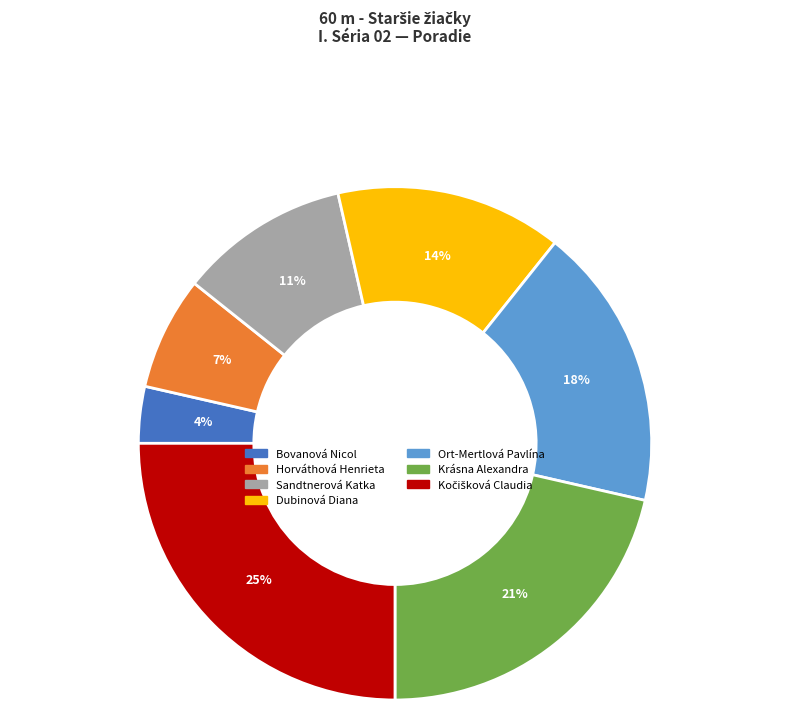

Which category has the smallest portion of the pie?

Bovanová Nicol